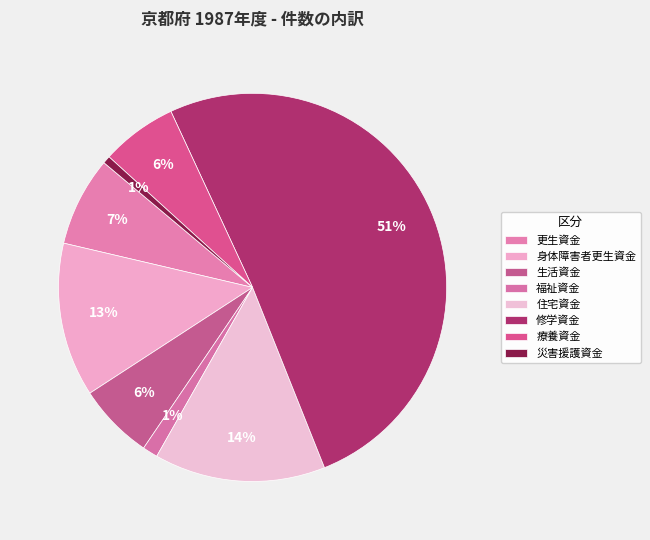

To the nearest percent, what portion does 身体障害者更生資金 represent?

13%